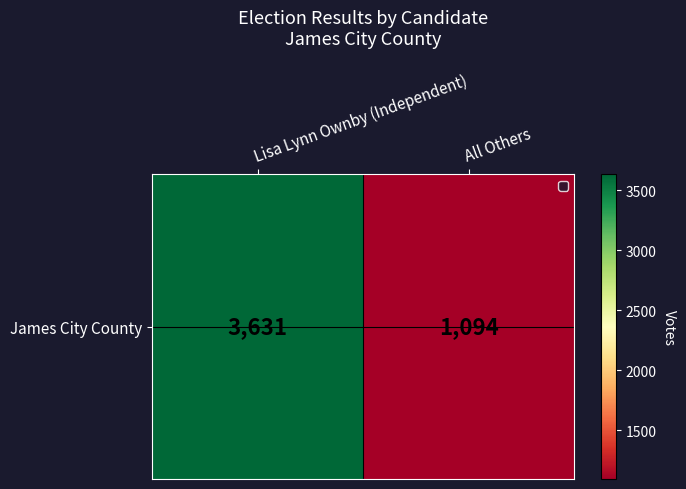

The chart shows a value of 3631 at Lisa Lynn Ownby (Independent). True or false?

True